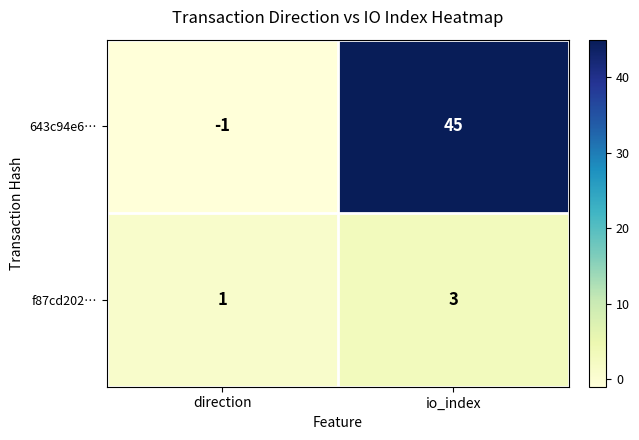

Rank the series by their average value, from lowest to highest.

f87cd202…, 643c94e6…